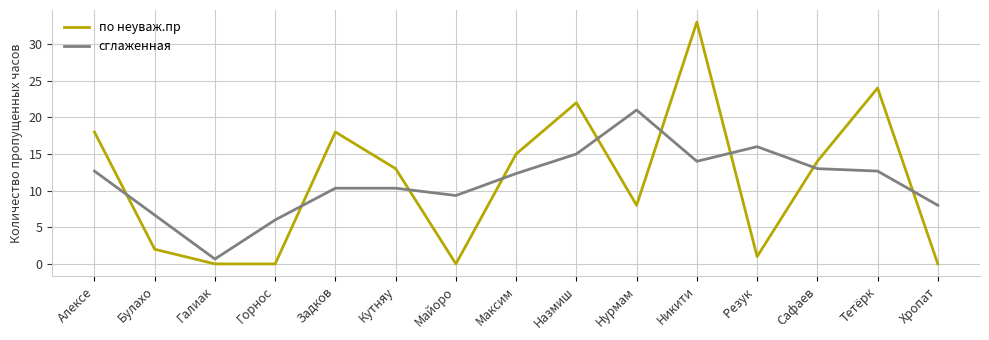

What position from the right is Тетёрк?

2